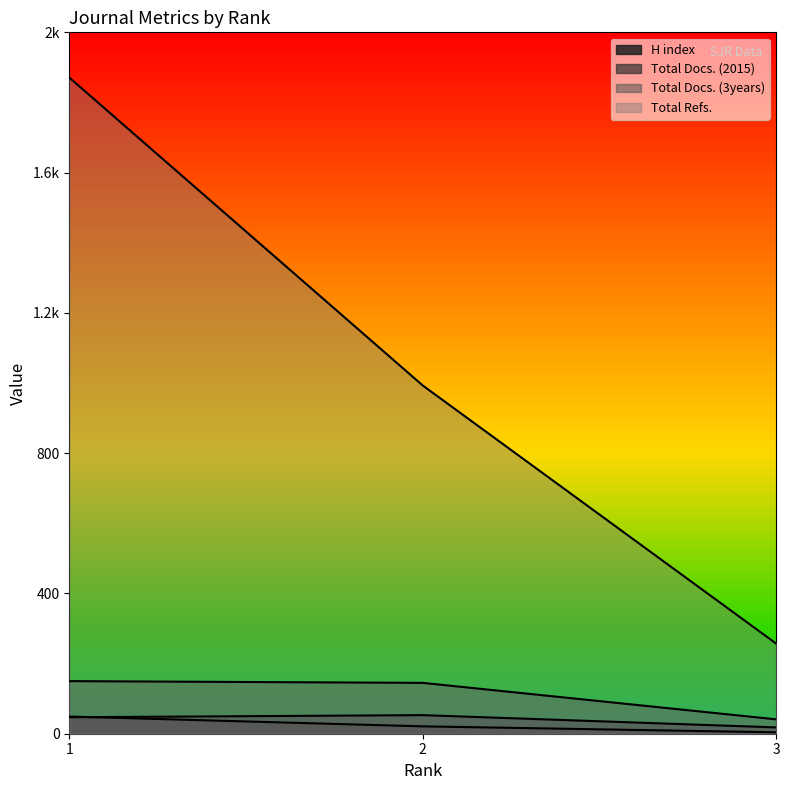

What is the sum of the Total Docs. (2015) values at 2 and 1?

100